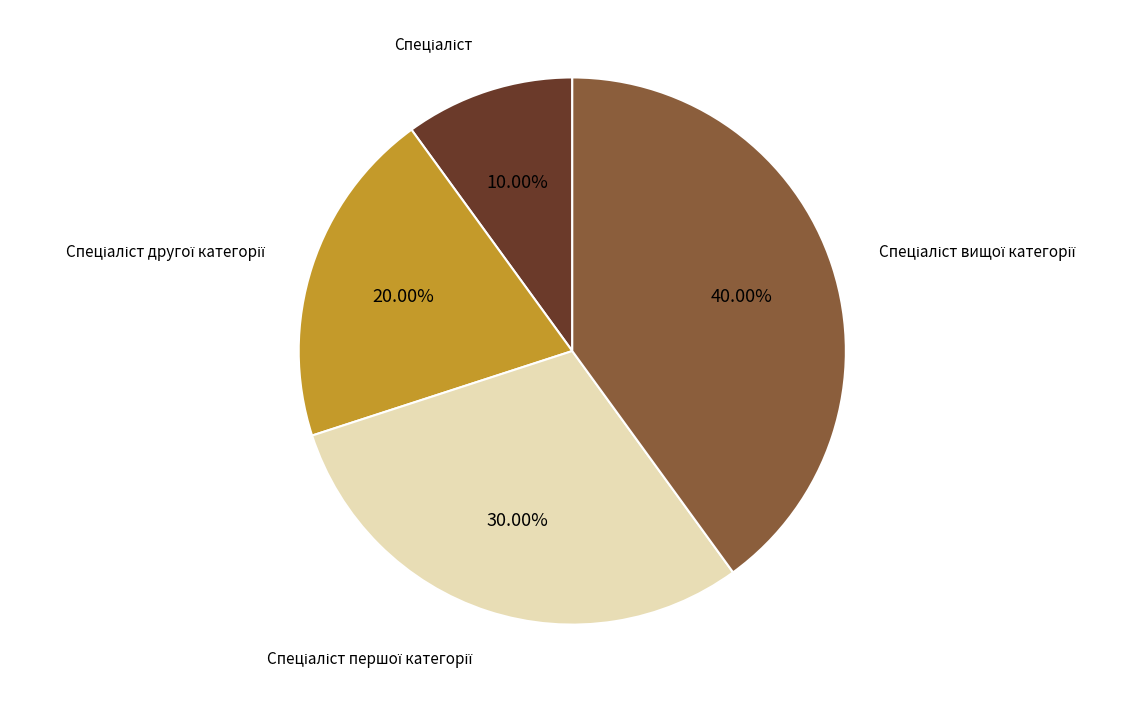

Does any single category account for the majority?

No